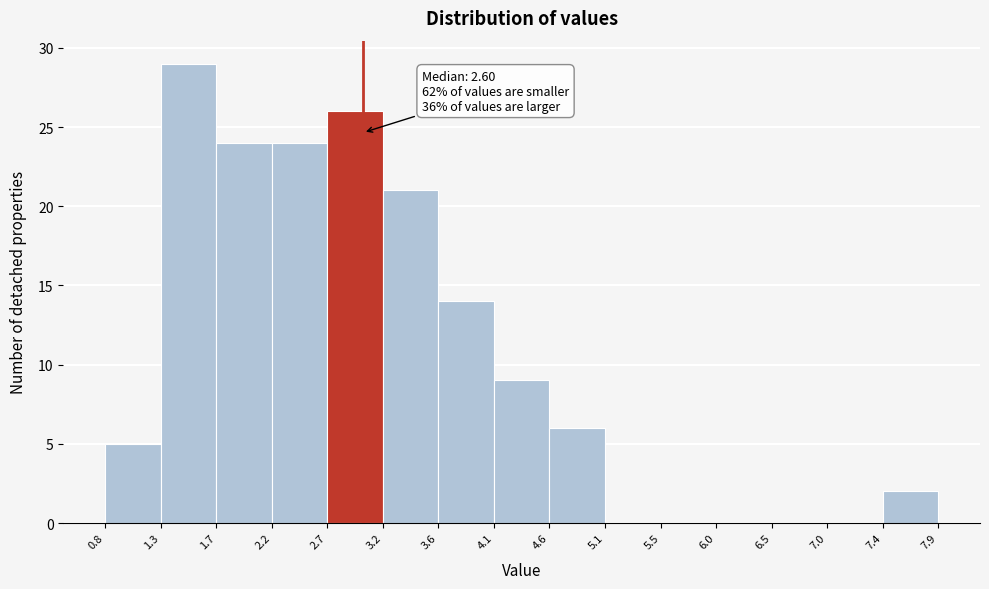

Over which range of the x-axis is the bar tallest?

1.3 to 1.7